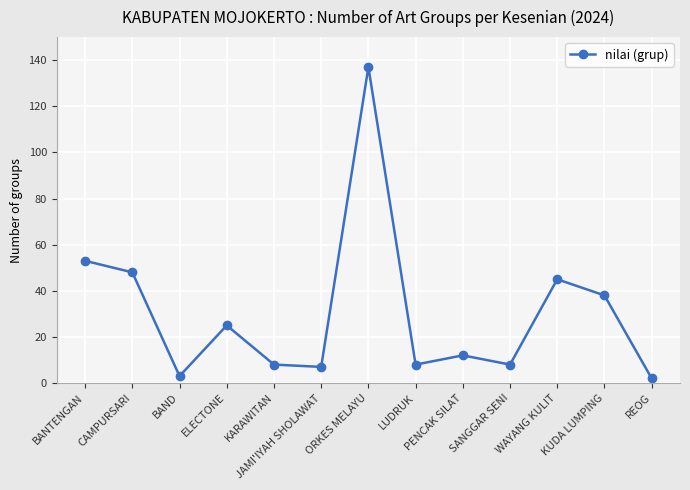

What position from the left is BAND?

3